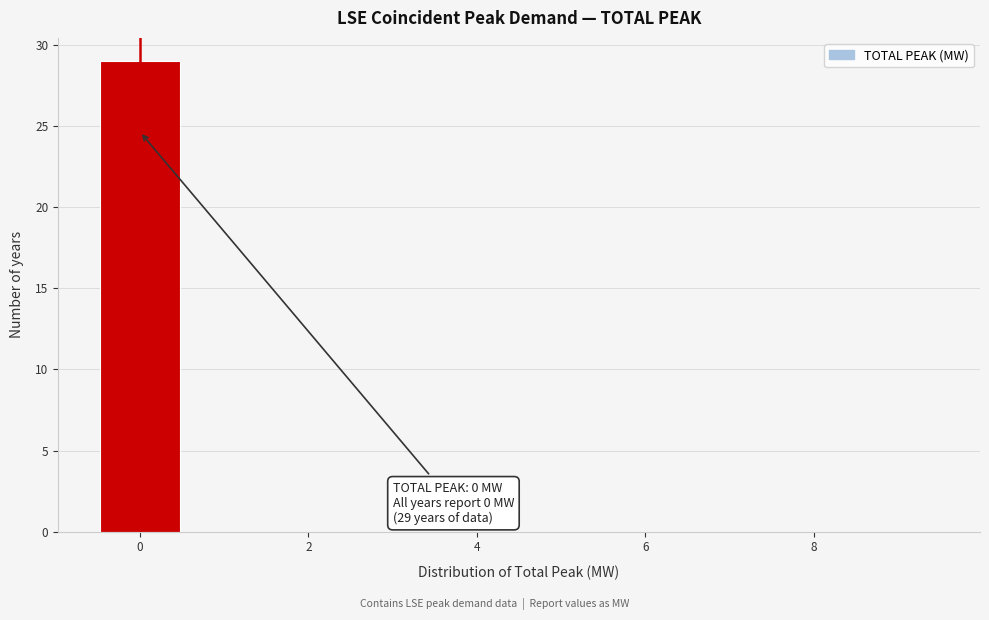

Over which range of the x-axis is the bar tallest?

-0.5 to 0.5